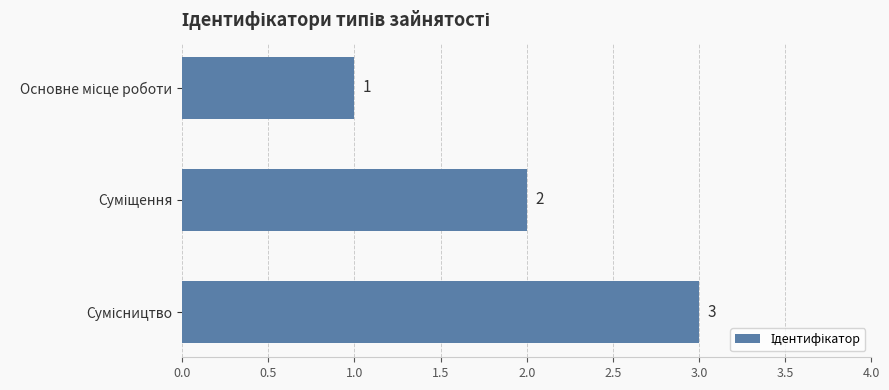

Are the bars horizontal?

Yes